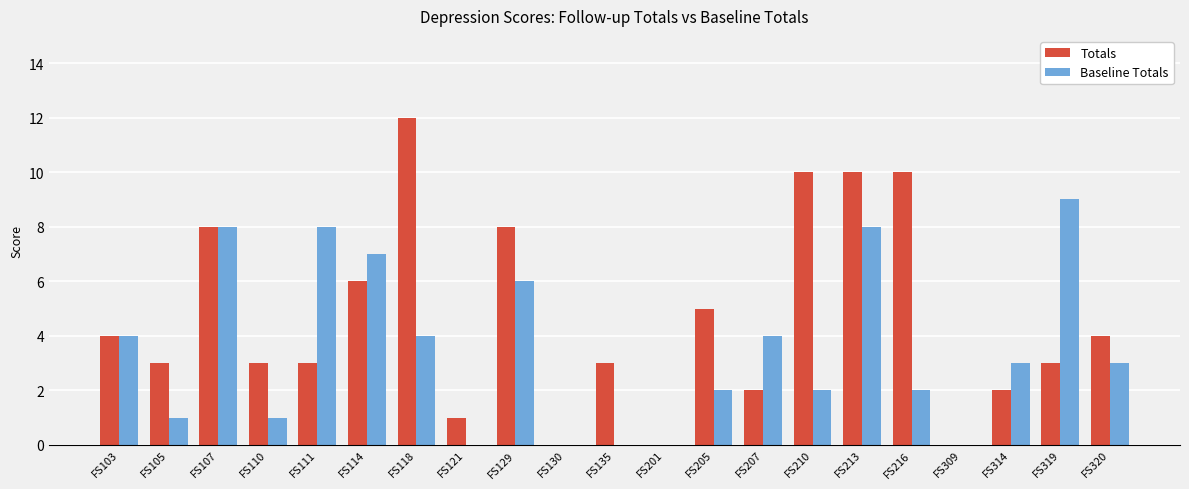

Count the number of categories in the chart.

21